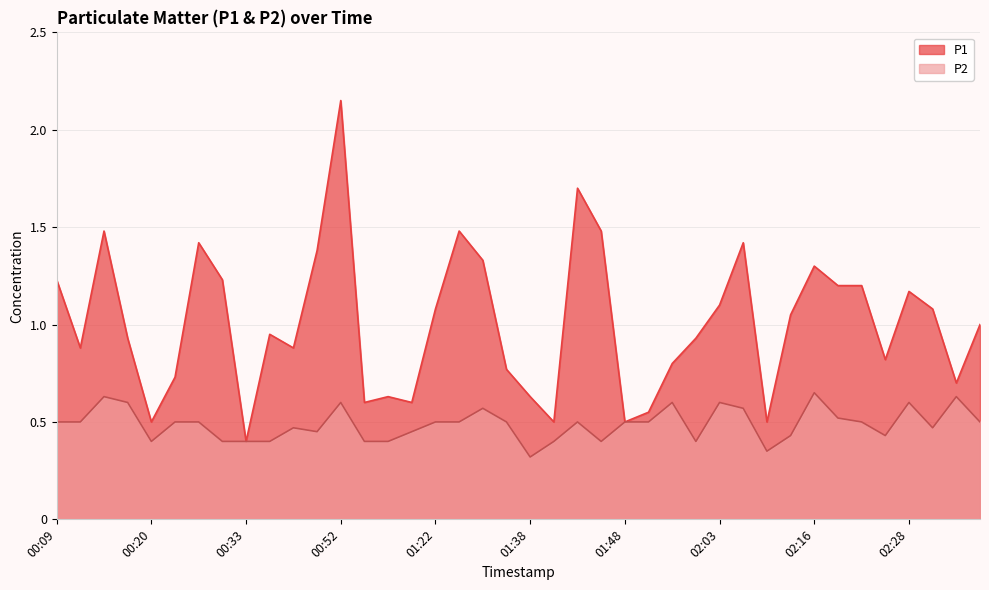

At which category is the sum across all series the highest?

00:52